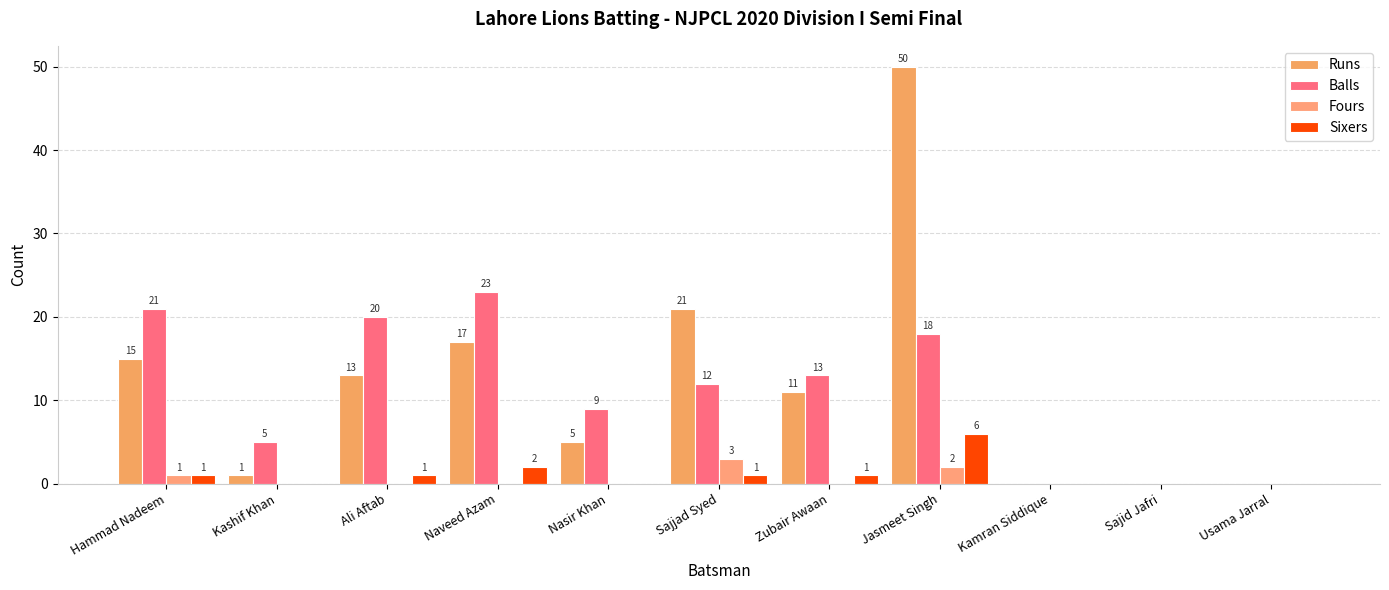

Does the chart contain stacked bars?

No